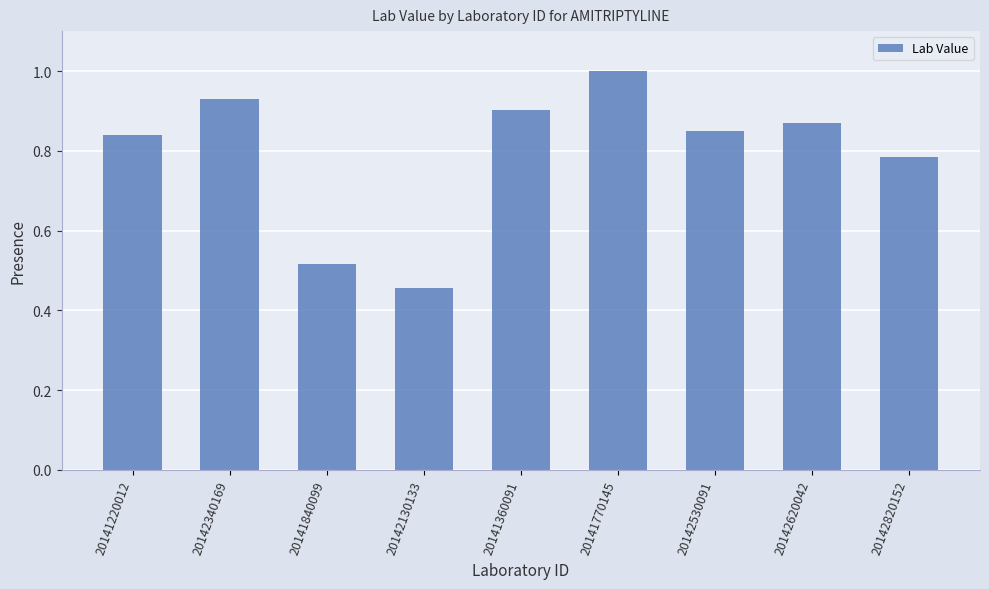

List the labels in order of value, smallest first.

20142130133, 20141840099, 20142820152, 20141220012, 20142530091, 20142620042, 20141360091, 20142340169, 20141770145